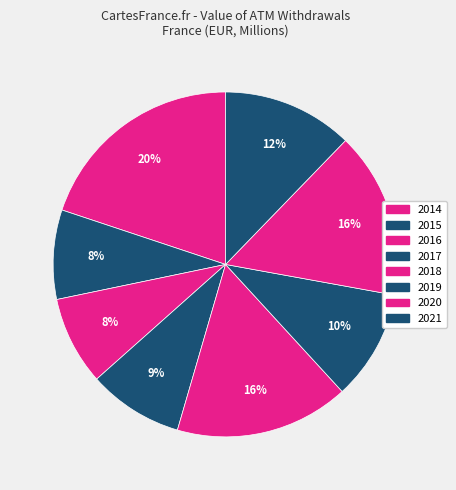

What percentage is the 2019 slice, to the nearest percent?

10%